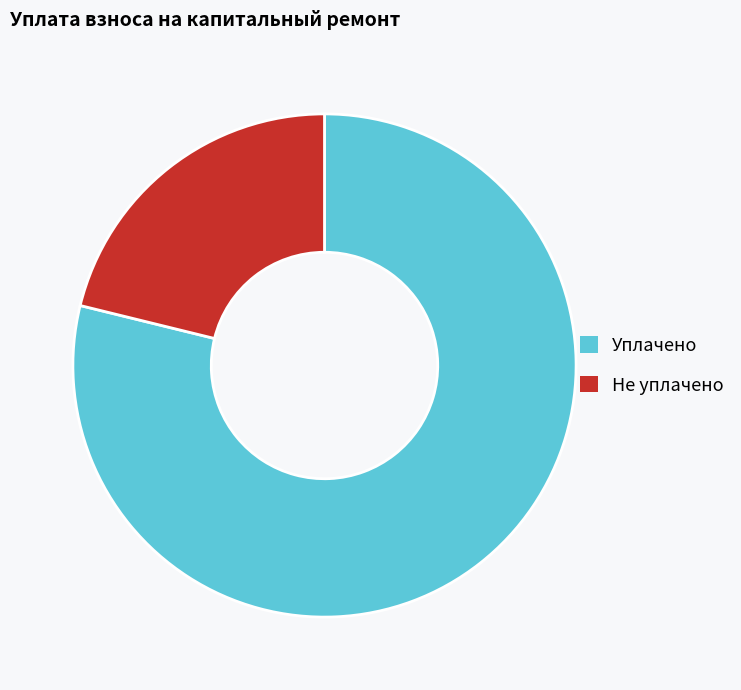

Is the sum of Уплачено and Не уплачено greater than half?

Yes